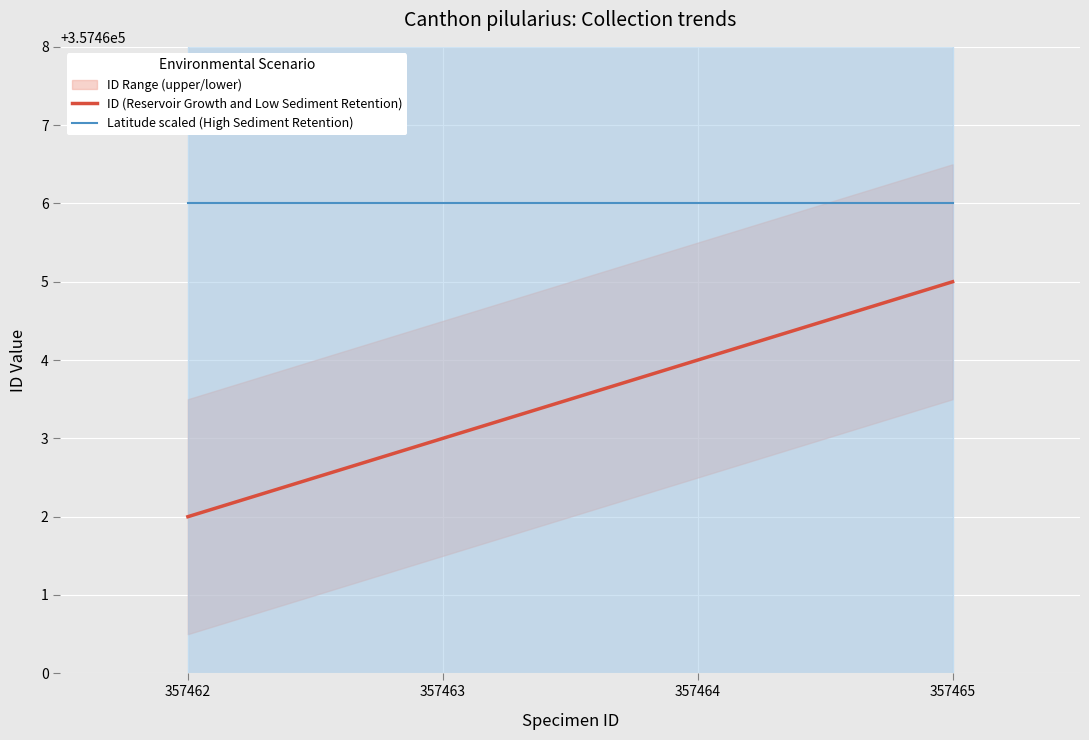

How many lines are shown in the chart?

2